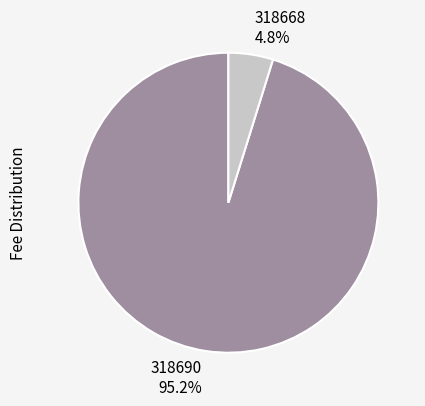

To the nearest percent, what is the difference between the largest and smallest slice percentages?

90%